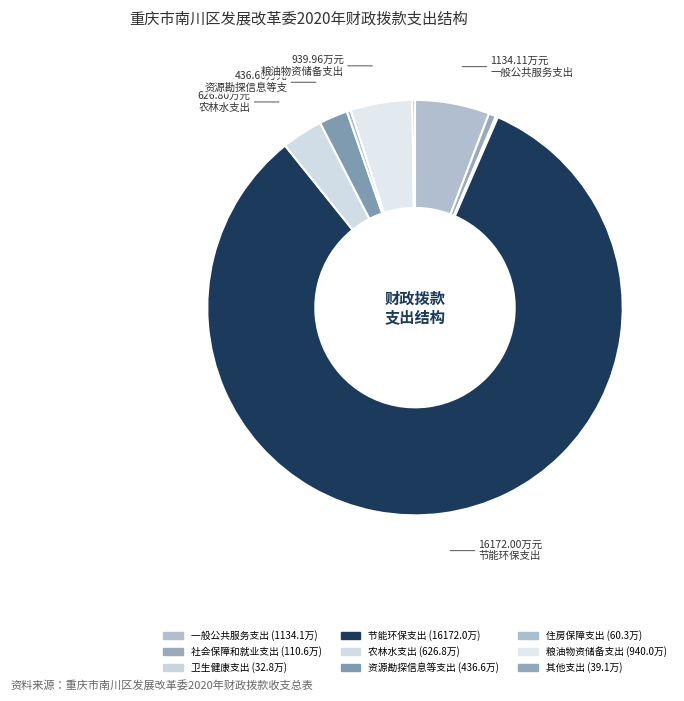

Which slice is the smallest?

卫生健康支出